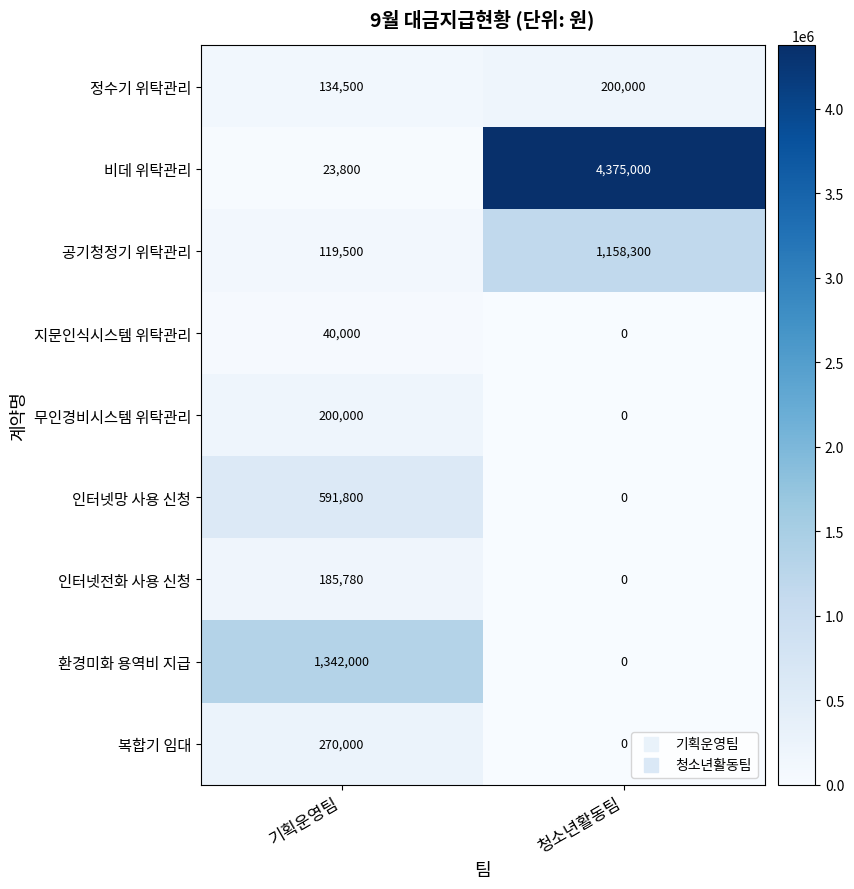

Rank the categories by 지문인식시스템 위탁관리 value from lowest to highest.

청소년활동팀, 기획운영팀